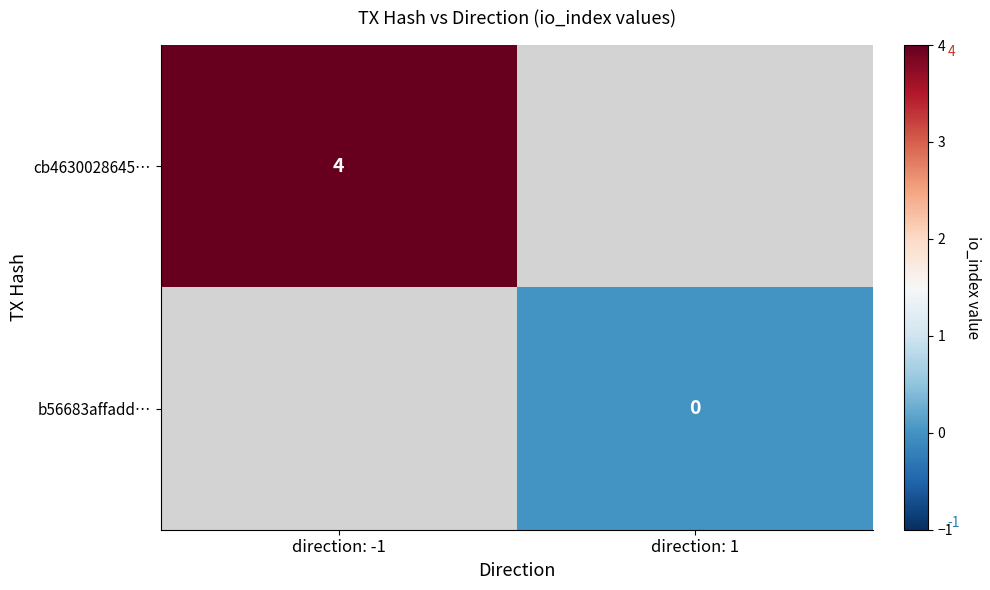

The value of cb4630028645… at direction: -1 is 3. True or false?

False